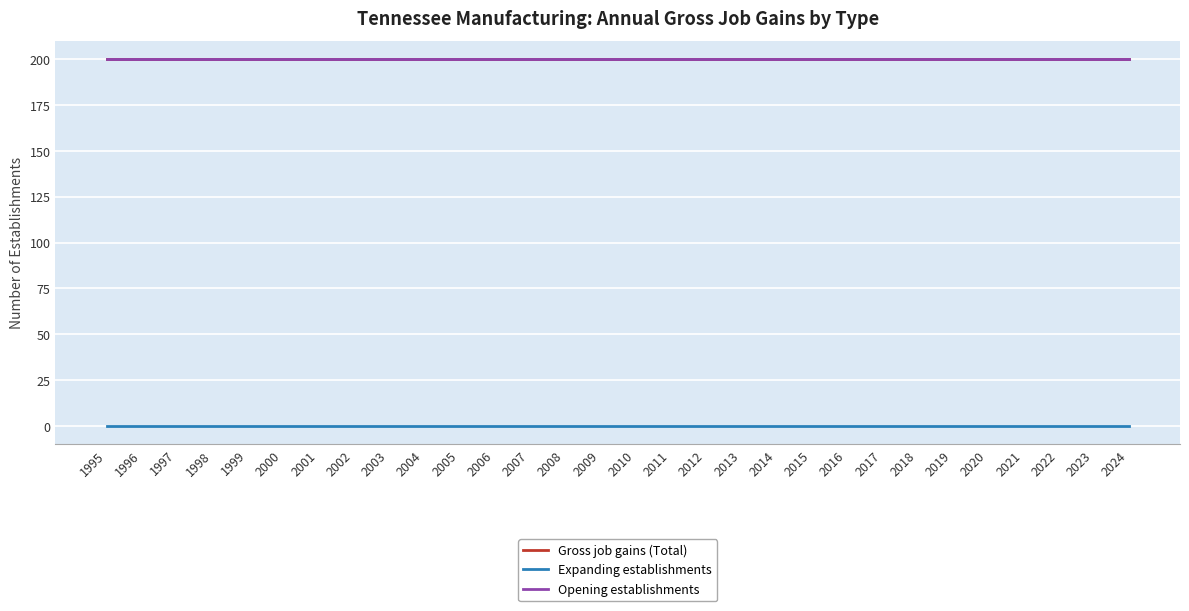

The value of Gross job gains (Total) at 2009 is 200. True or false?

True